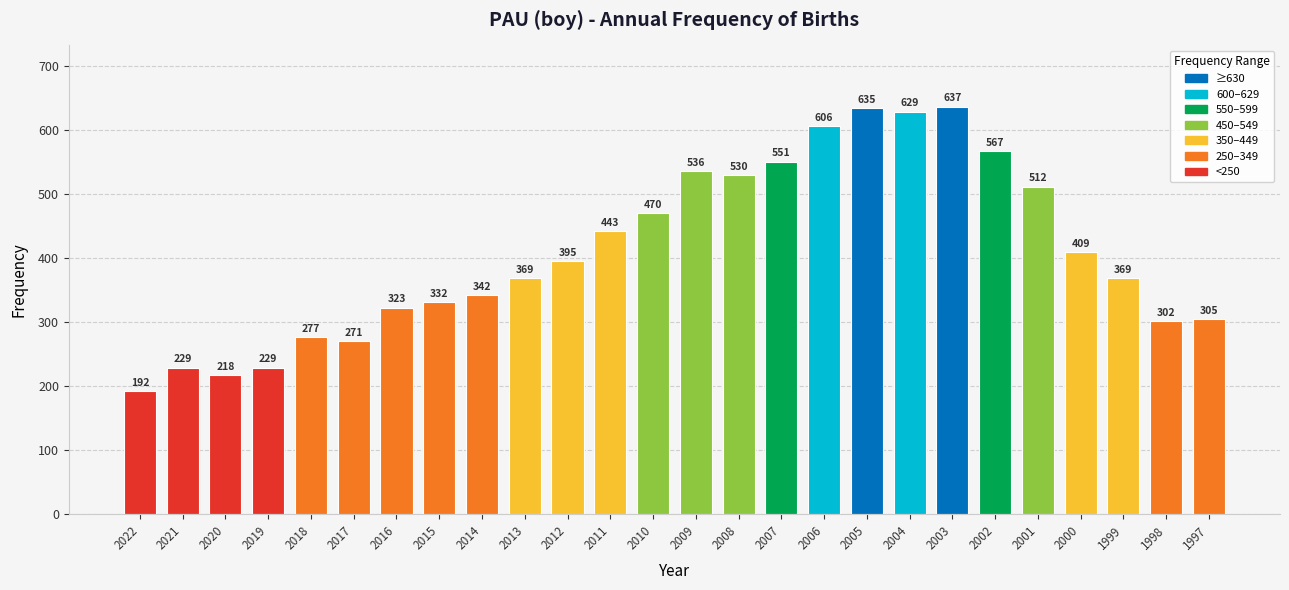

Where is the data nearest to the value 414?

2000